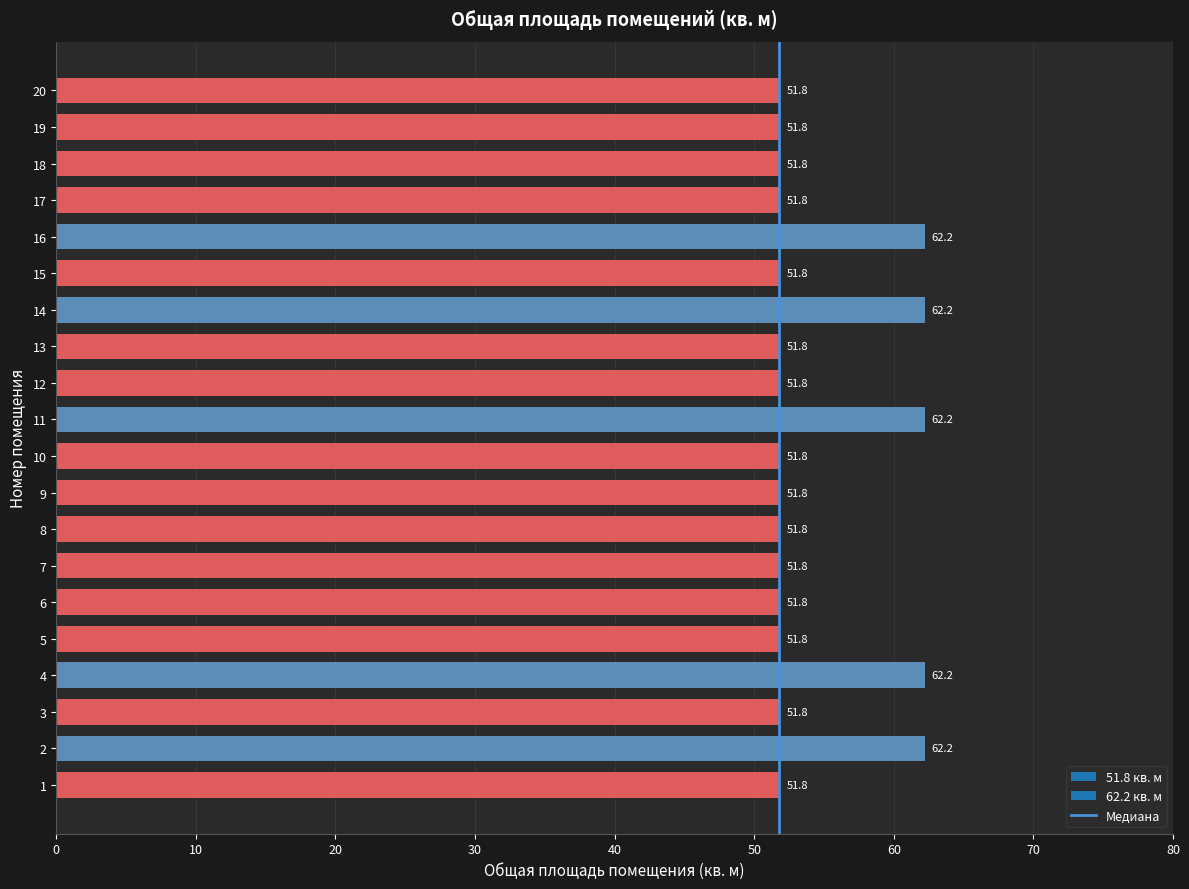

The value at 10 is 0. True or false?

False